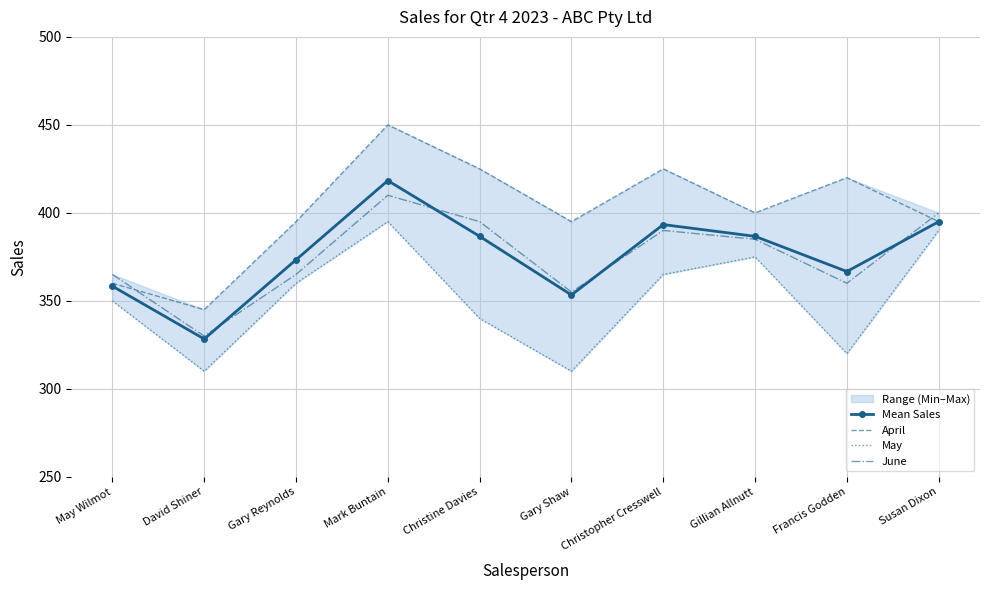

At which category does the chart reach its minimum across all series?

David Shiner